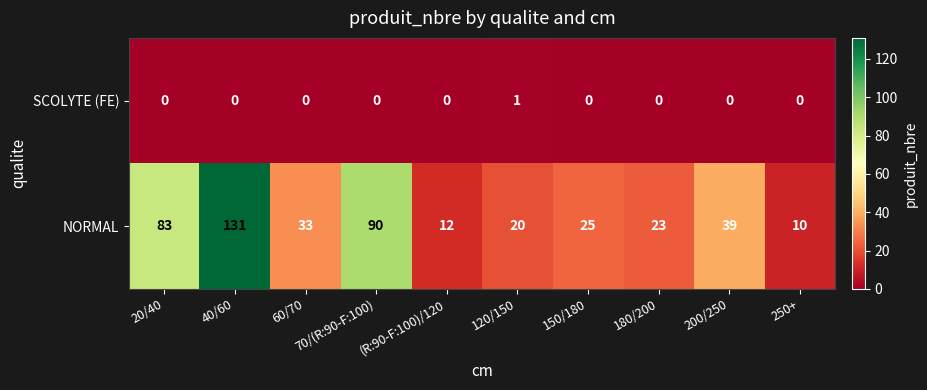

Is it true that SCOLYTE (FE) equals 1 at 120/150?

True